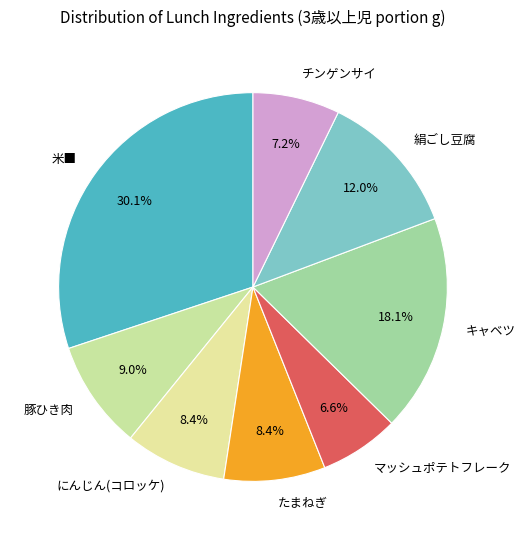

To the nearest percent, what is the combined percentage of キャベツ and チンゲンサイ?

25%